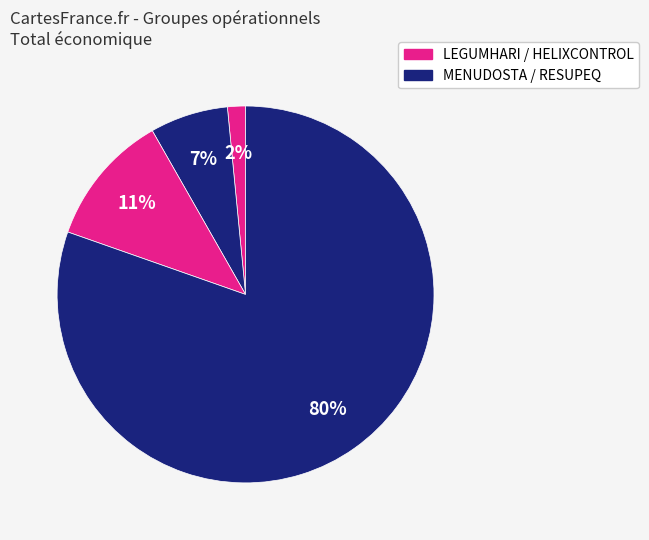

How many slices are in this pie chart?

4